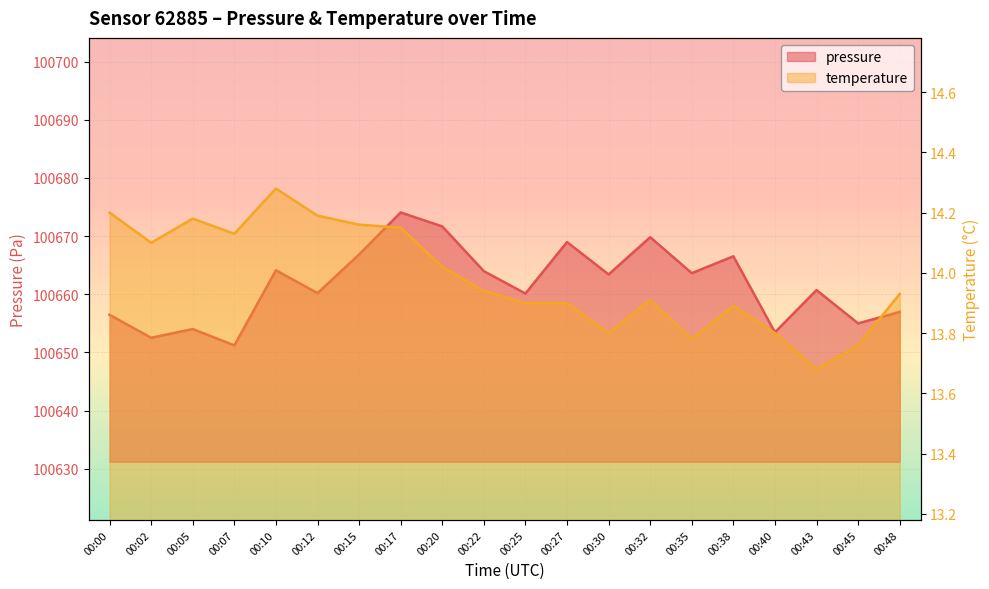

Which series has the largest range (max minus min)?

pressure